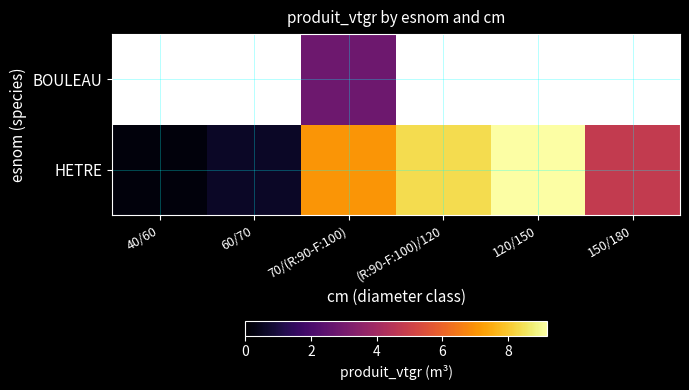

Rank the series by their maximum value, from lowest to highest.

HETRE, BOULEAU